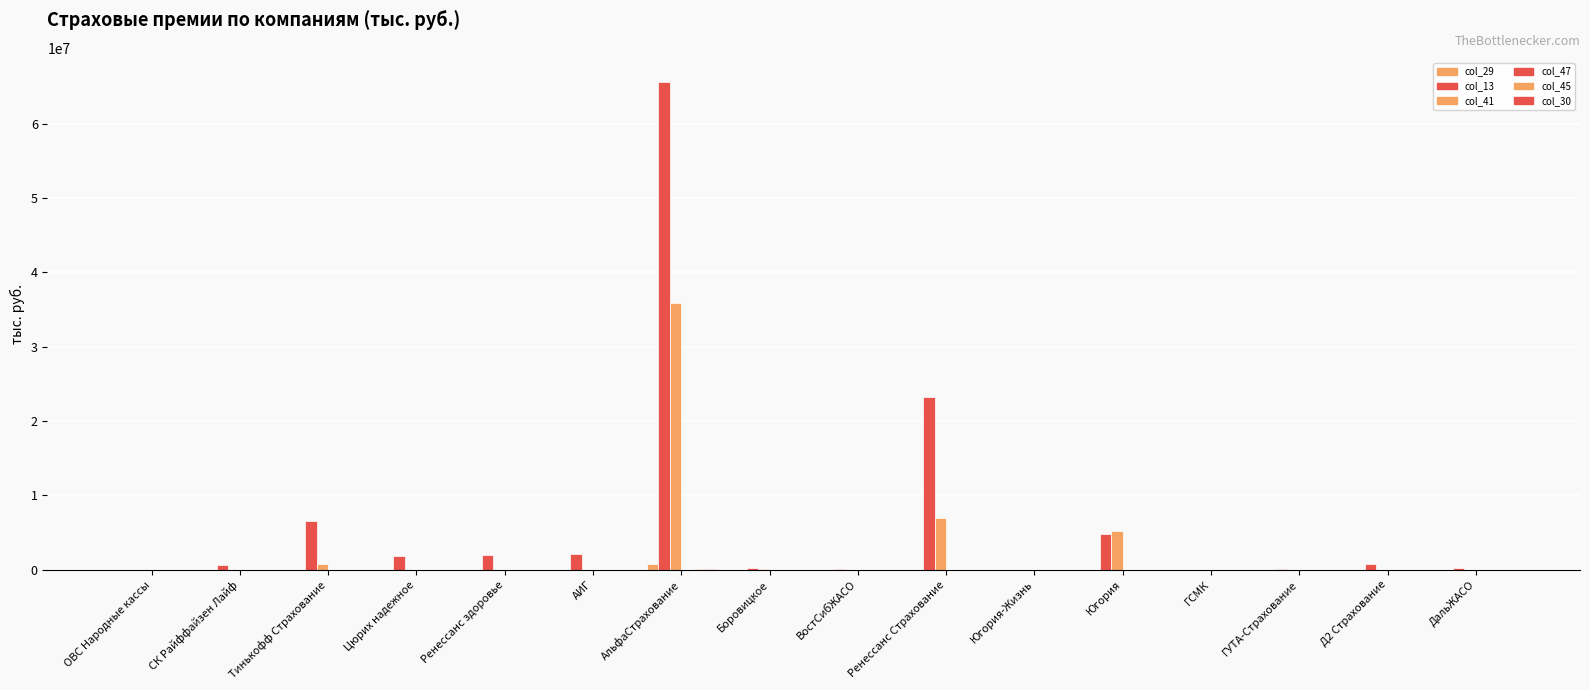

Between ДальЖАСО and ГСМК, which is larger?

ДальЖАСО